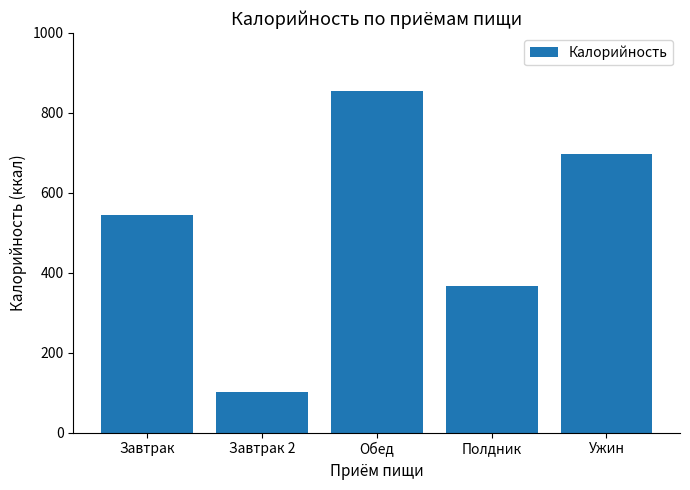

Rank the categories by value from lowest to highest.

Завтрак 2, Полдник, Завтрак, Ужин, Обед